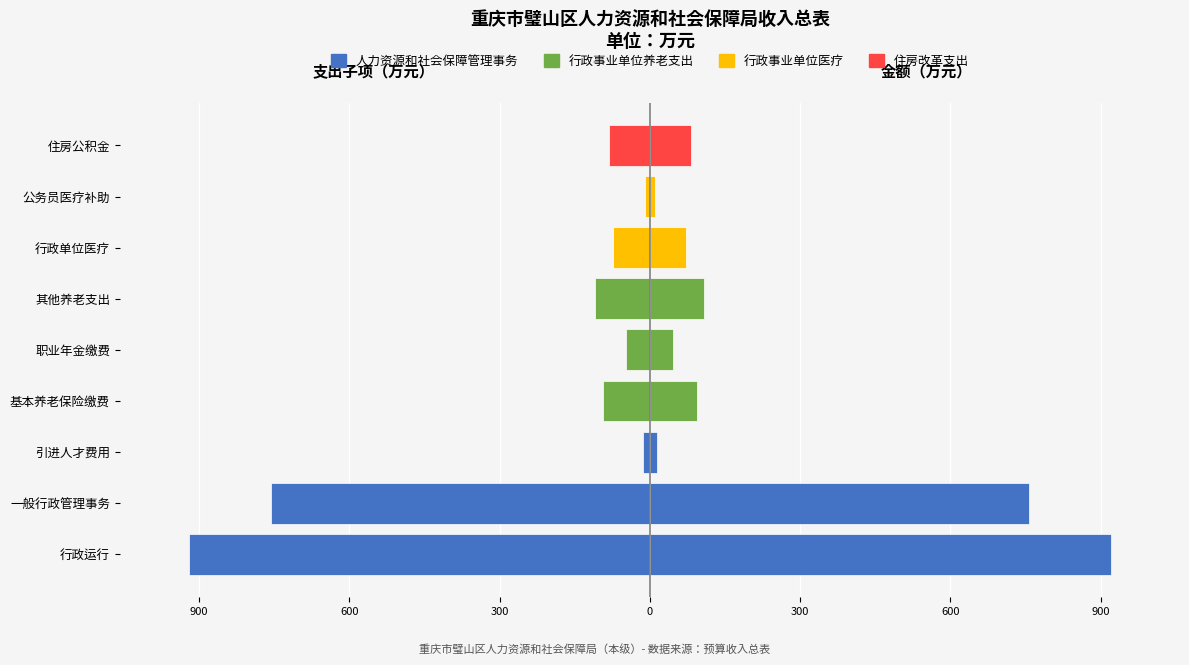

Is it true that 一般公共预算拨款收入 equals 128.6 at 2?

False